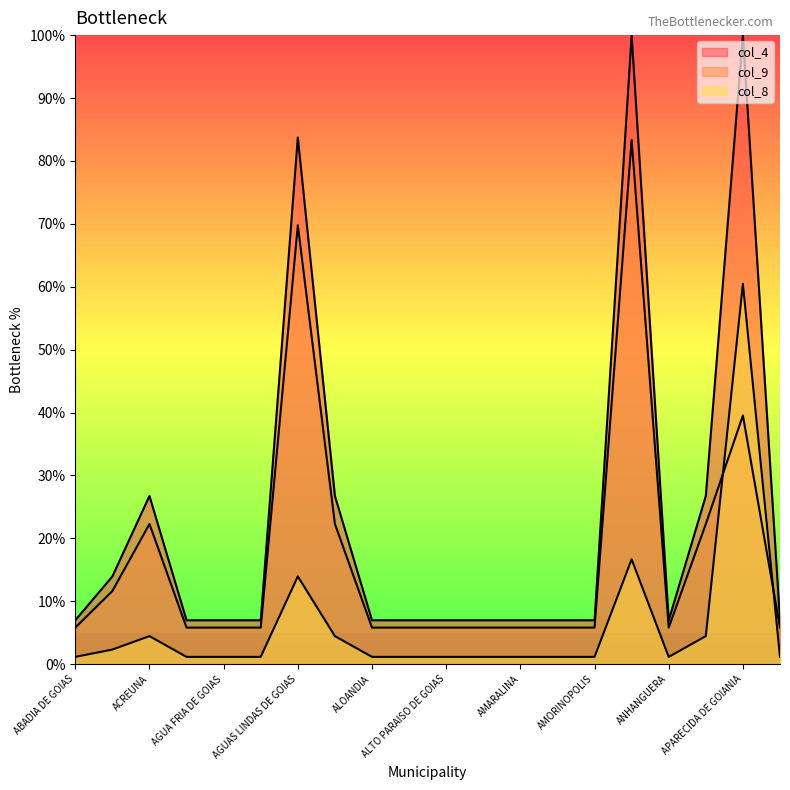

How many lines are shown in the chart?

3